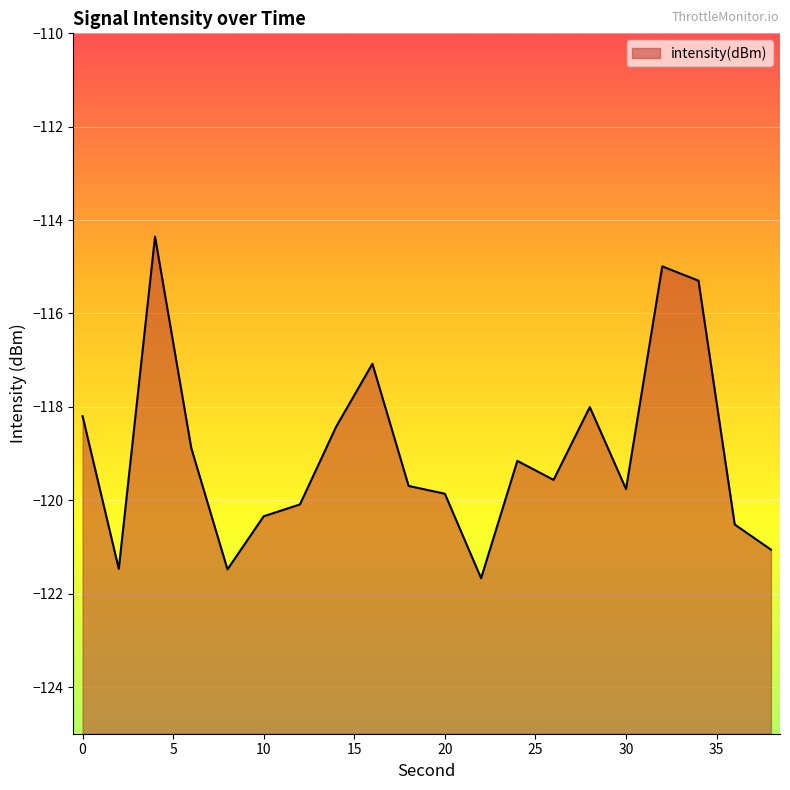

Reading left to right, what are all the values shown in this chart?

0=-118.2	2=-121.5	4=-114.4	6=-118.9	8=-121.5	10=-120.3	12=-120.1	14=-118.4	16=-117.1	18=-119.7	20=-119.9	22=-121.7	24=-119.2	26=-119.6	28=-118.0	30=-119.8	32=-115.0	34=-115.3	36=-120.5	38=-121.1